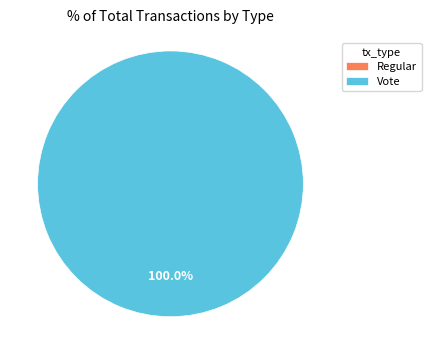

What is the largest slice in the pie chart?

Vote